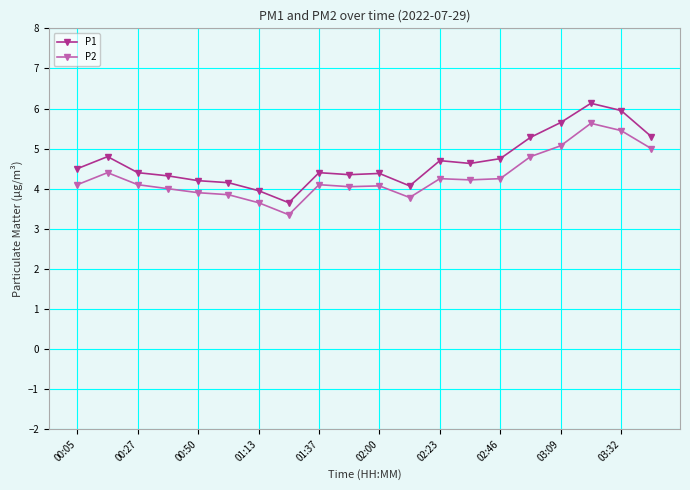

How many distinct data groups are displayed?

2